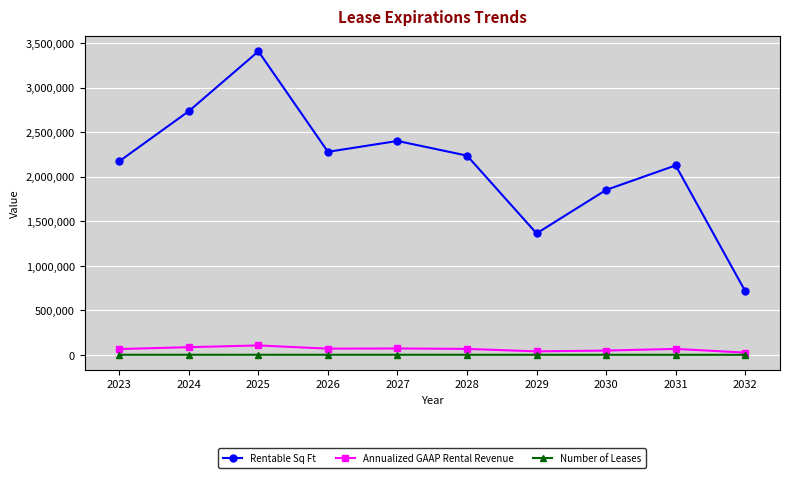

Where does the Rentable Sq Ft series first go above 2236063?

2024